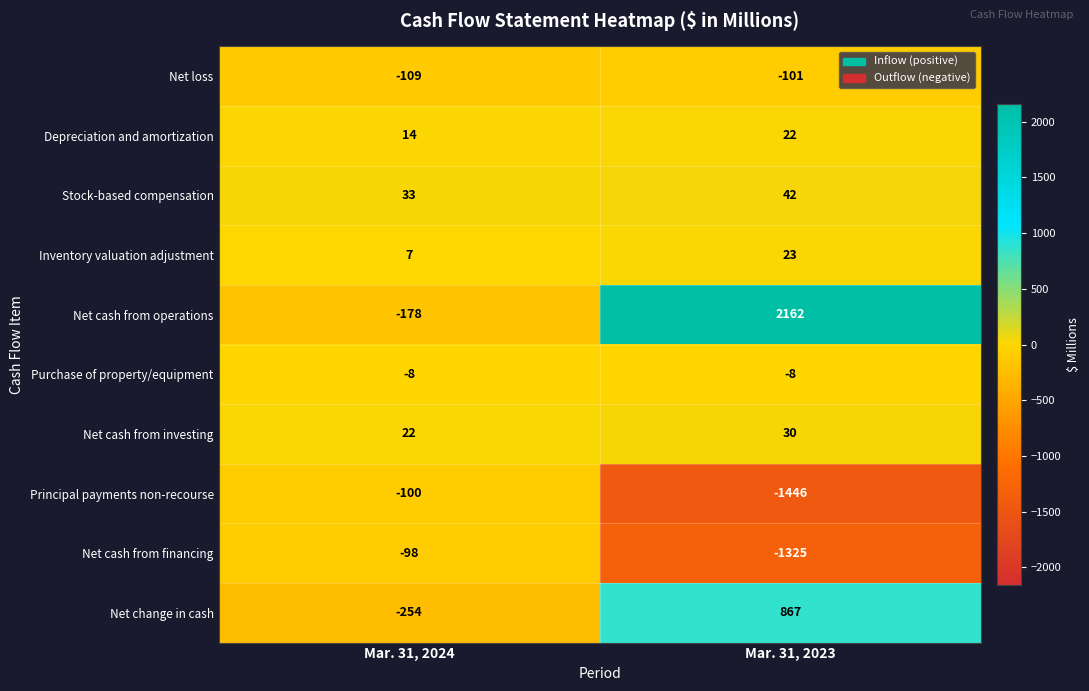

How many data points in Net cash from financing are less than -98?

1